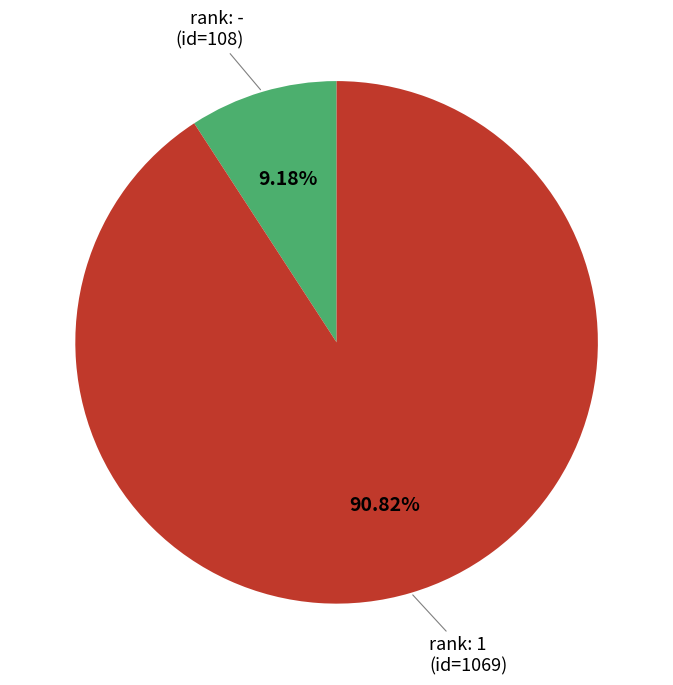

How many slices are in this pie chart?

2